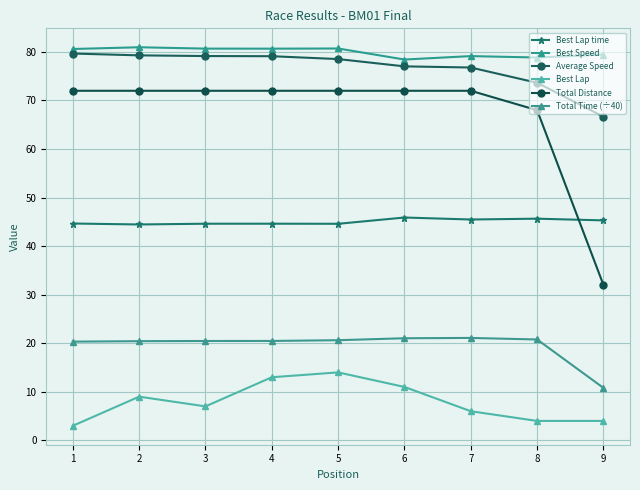

At which category does Best Speed reach its first local valley?

4